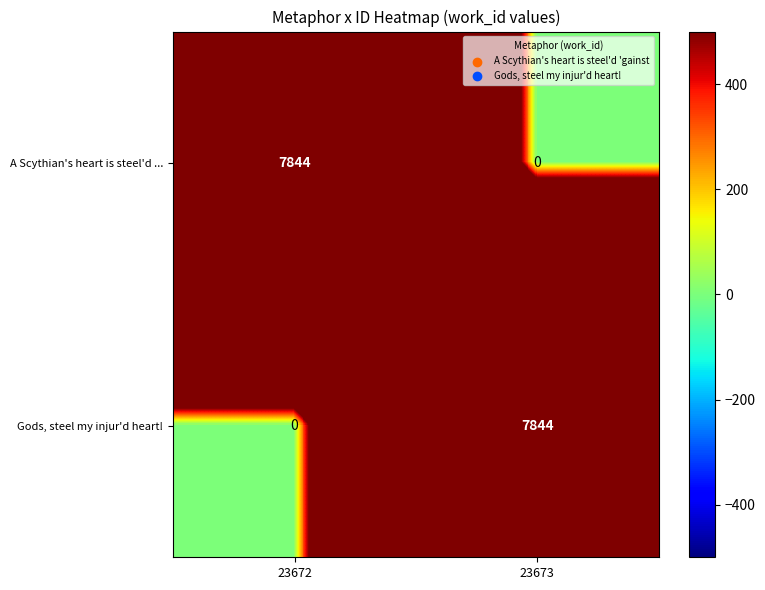

What value does the Gods, steel my injur'd heart! series have at 23673, to the nearest 50?

7850